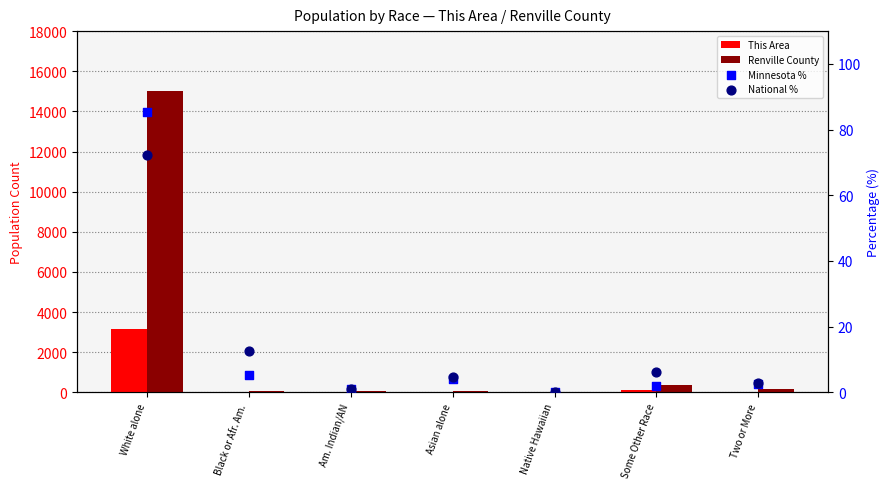

What is the total value across all series at Am. Indian/AN?

104.0